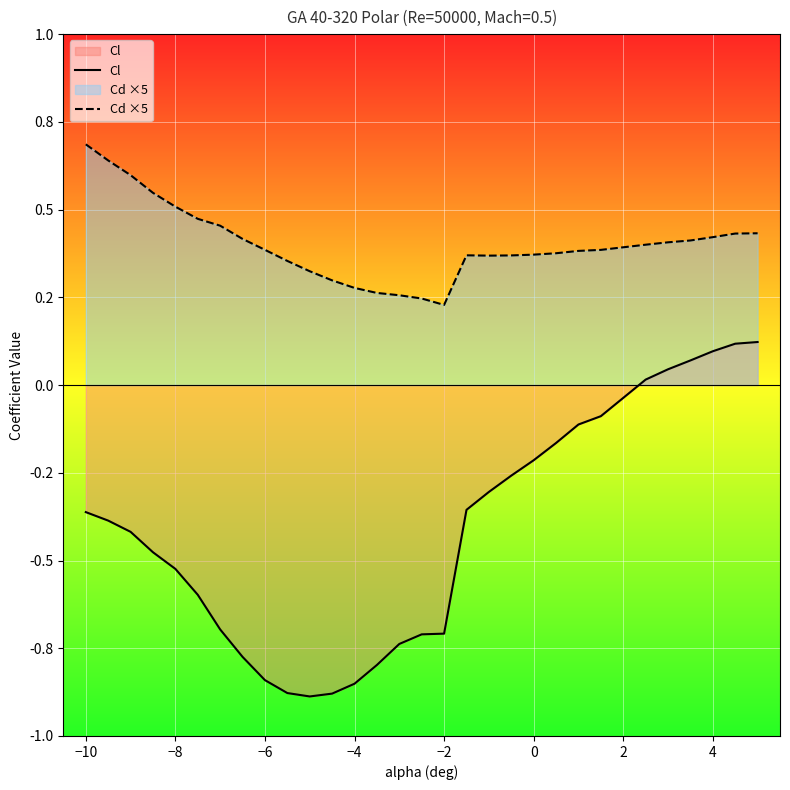

Which series has the largest total across all categories?

Cd ×5